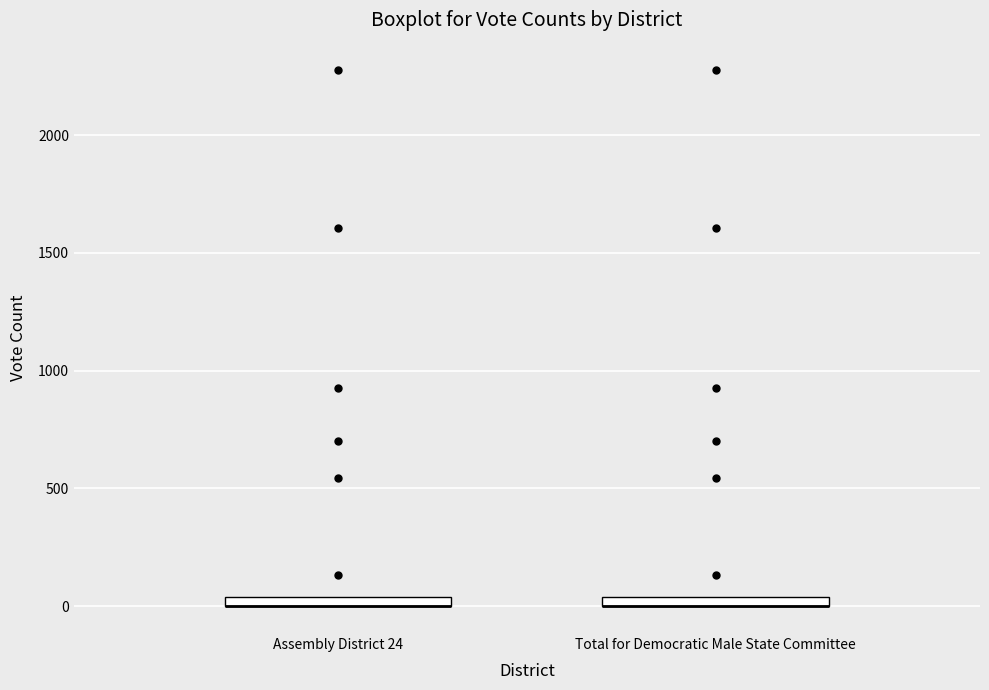

Where is the upper edge of the box for Total for Democratic Male State Committee on the y-axis? The values are not printed on the chart, so give them approximately, as read against the axis.

50